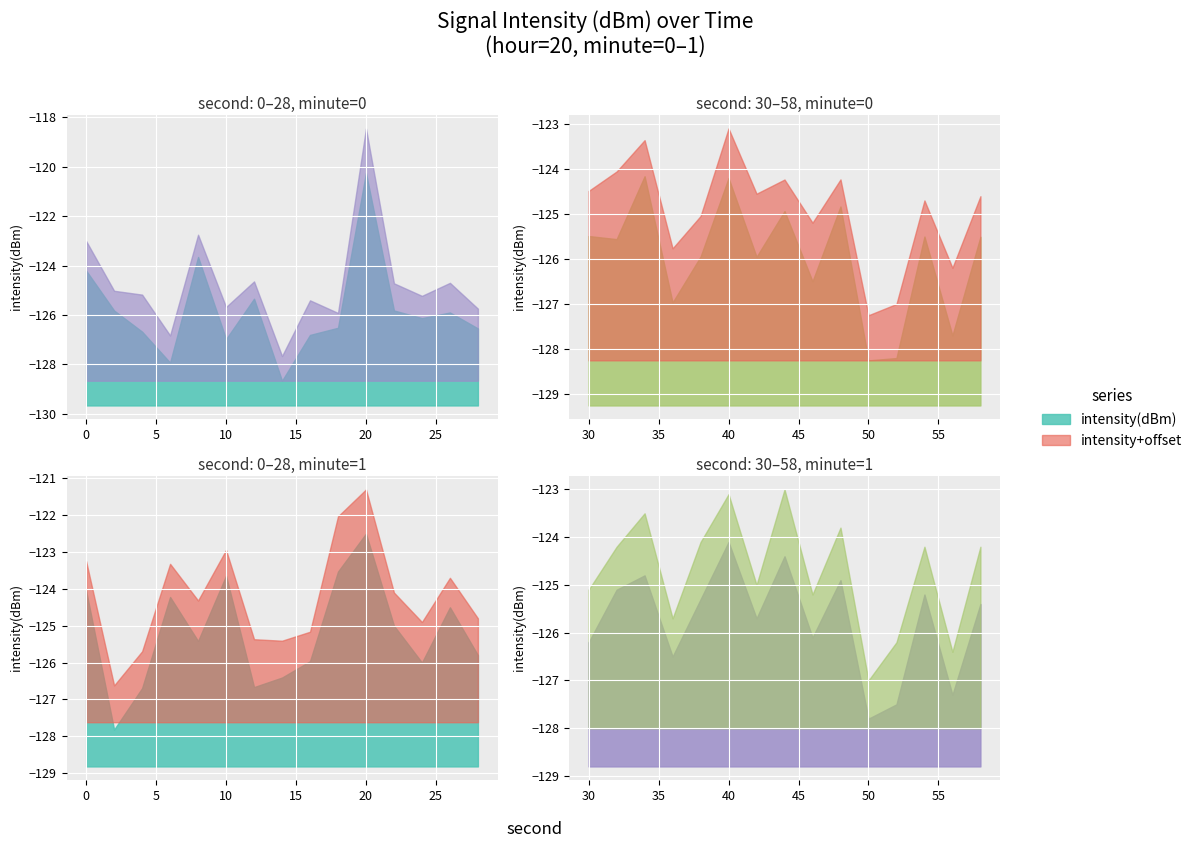

What is the approximate value of minute=1 at 46?

-126.1